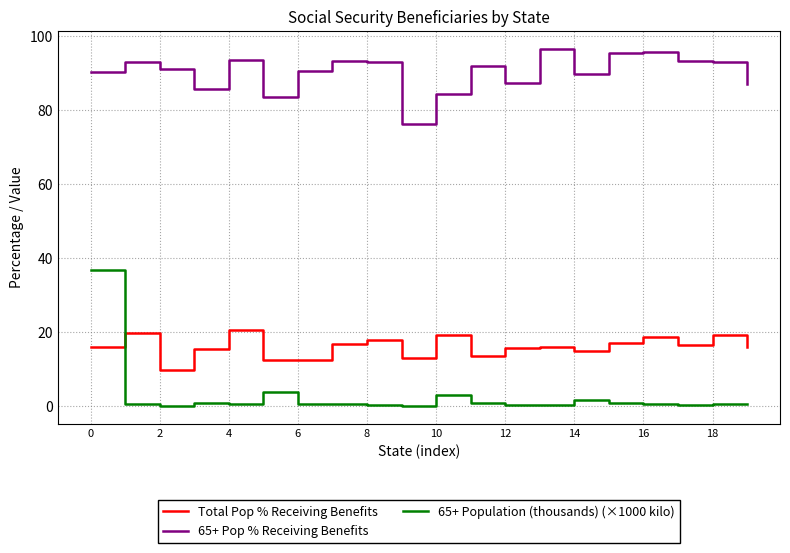

True or false: Total Pop % Receiving Benefits and 65+ Pop % Receiving Benefits cross at least once.

False